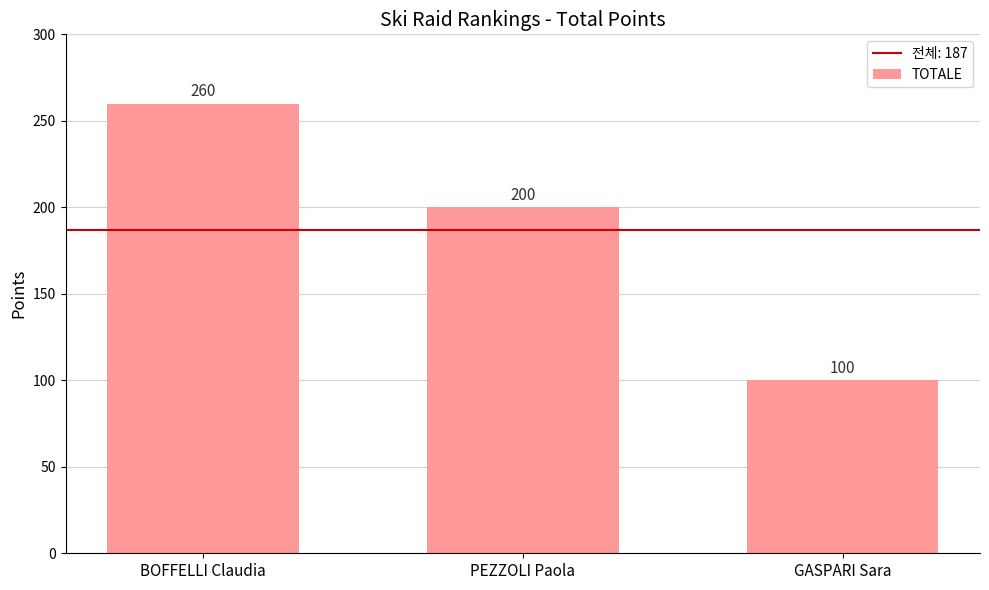

True or false: the data shows 425 at BOFFELLI Claudia.

False